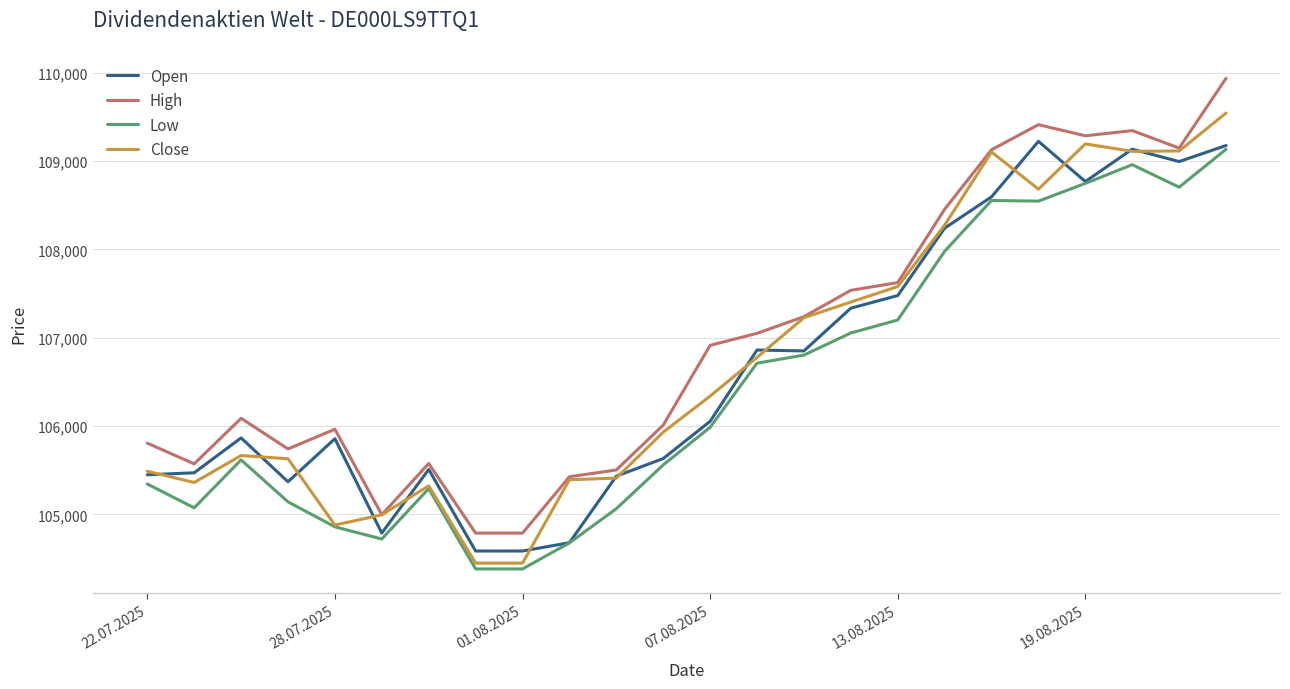

What is the difference between the maximum and second lowest values in the Open series?

4639